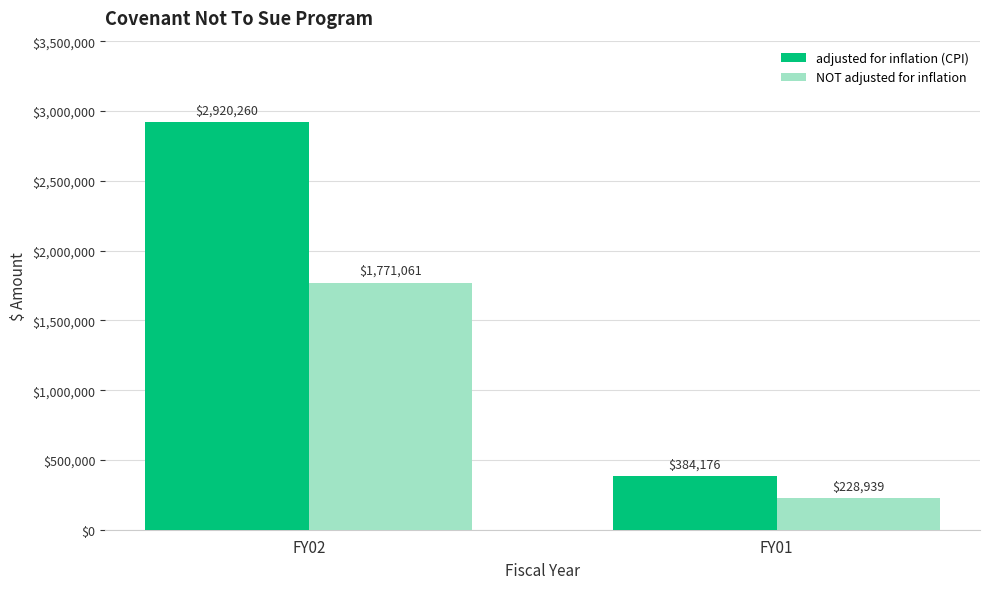

What value does the NOT adjusted for inflation series have at FY01, to the nearest 100?

228900